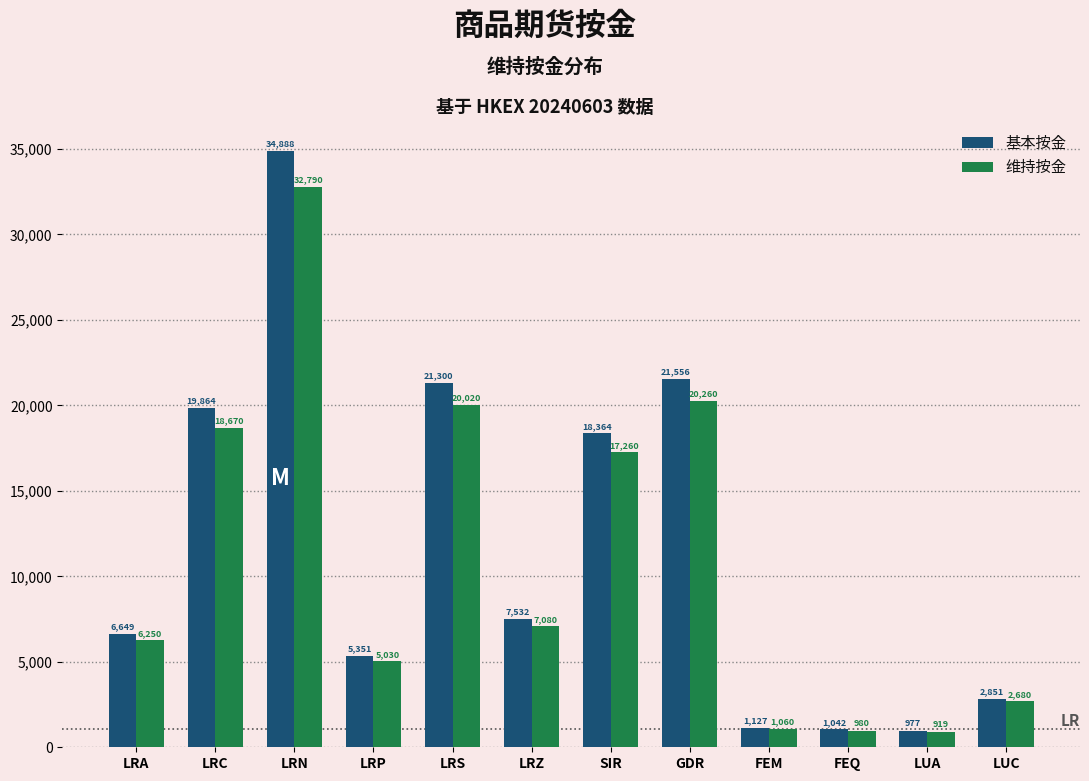

Reading left to right, list all the values displayed in this chart.

基本按金: LRA=6649	LRC=19864	LRN=34888	LRP=5351	LRS=21300	LRZ=7532	SIR=18364	GDR=21556	FEM=1127	FEQ=1042	LUA=977	LUC=2851
维持按金: LRA=6250	LRC=18670	LRN=32790	LRP=5030	LRS=20020	LRZ=7080	SIR=17260	GDR=20260	FEM=1060	FEQ=980	LUA=919	LUC=2680